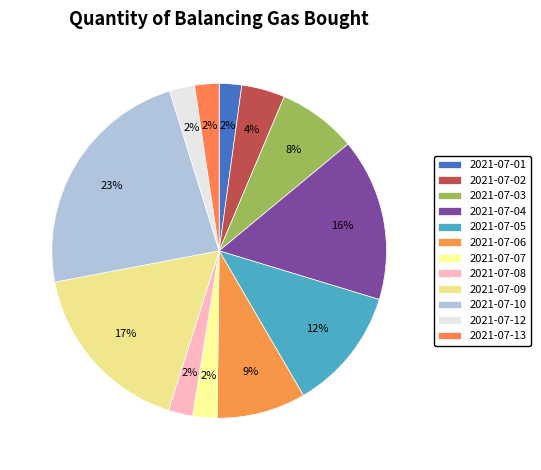

What is the smallest slice in the pie chart?

2021-07-01